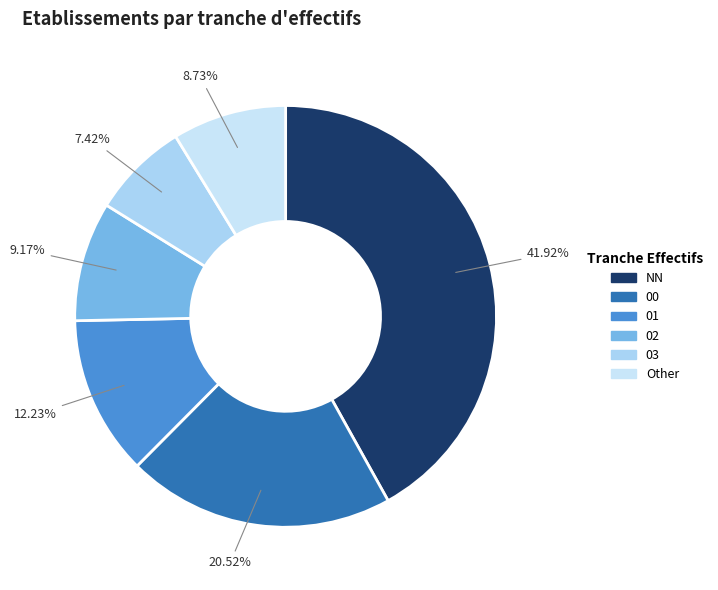

Is it true that 00 is 6% of the pie?

False